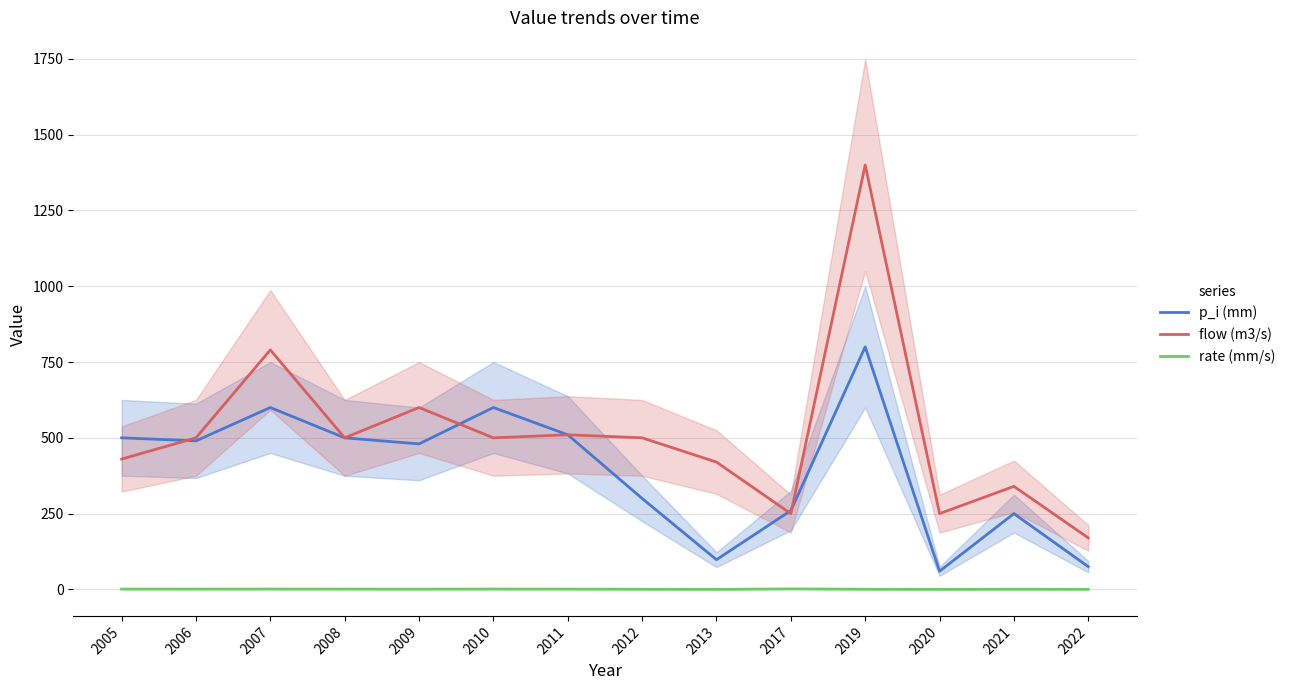

True or false: p_i (mm) has a value of 75.0 at 2022.

True